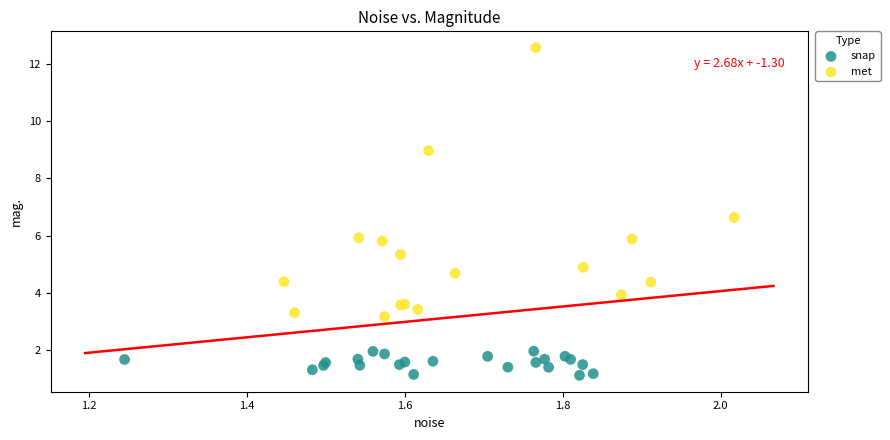

Which series contains the lowest Y value?

snap